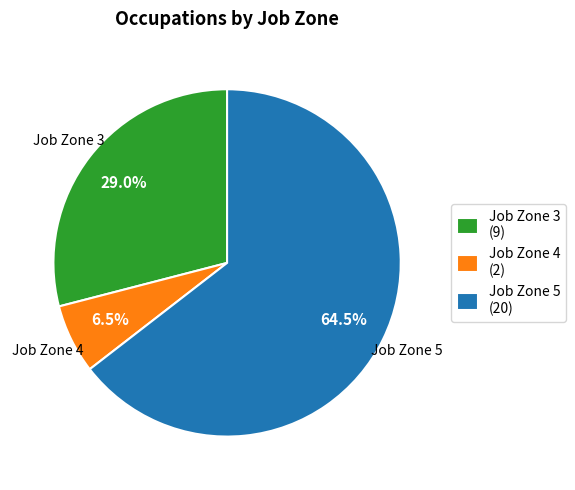

Is there a majority slice in this chart?

Yes